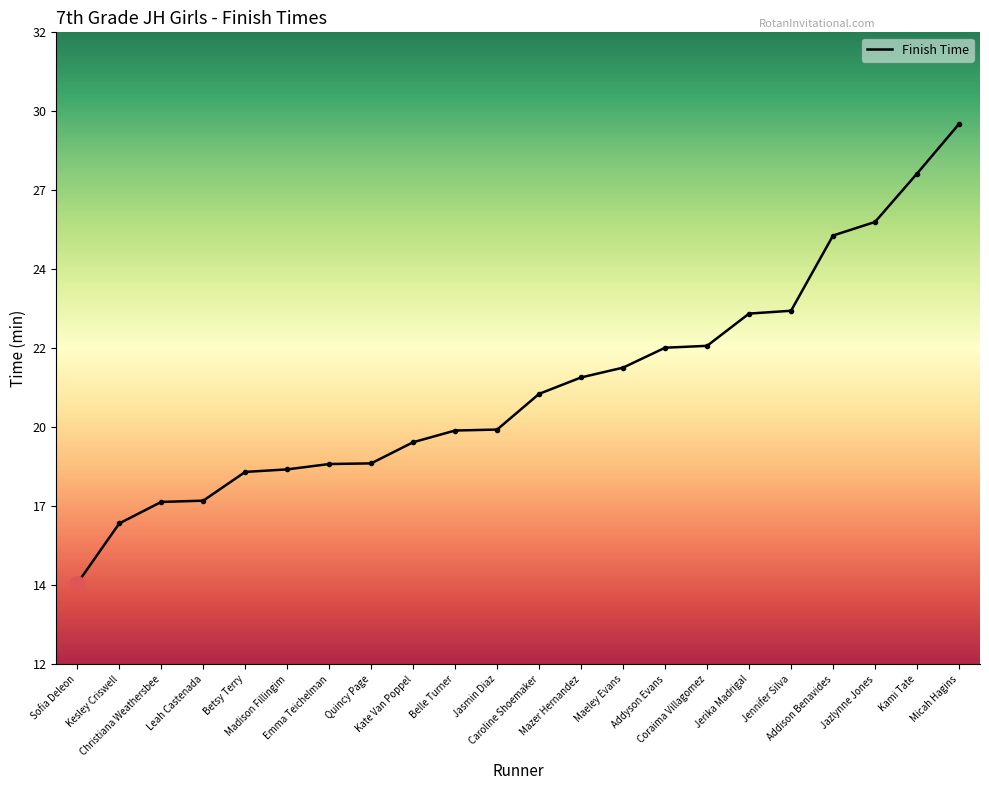

Does the chart display data point markers on the line(s)?

No